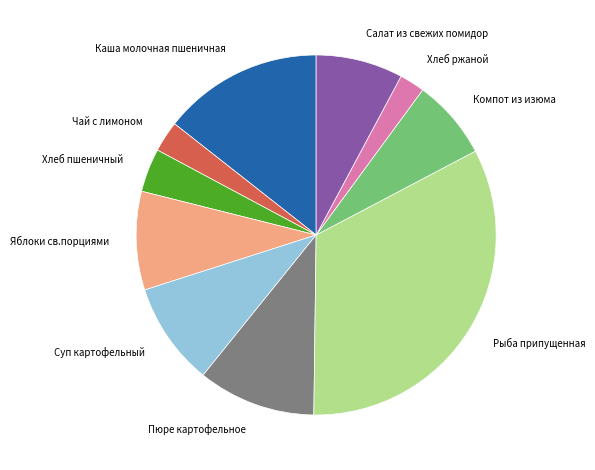

How many segments does this pie chart have?

10